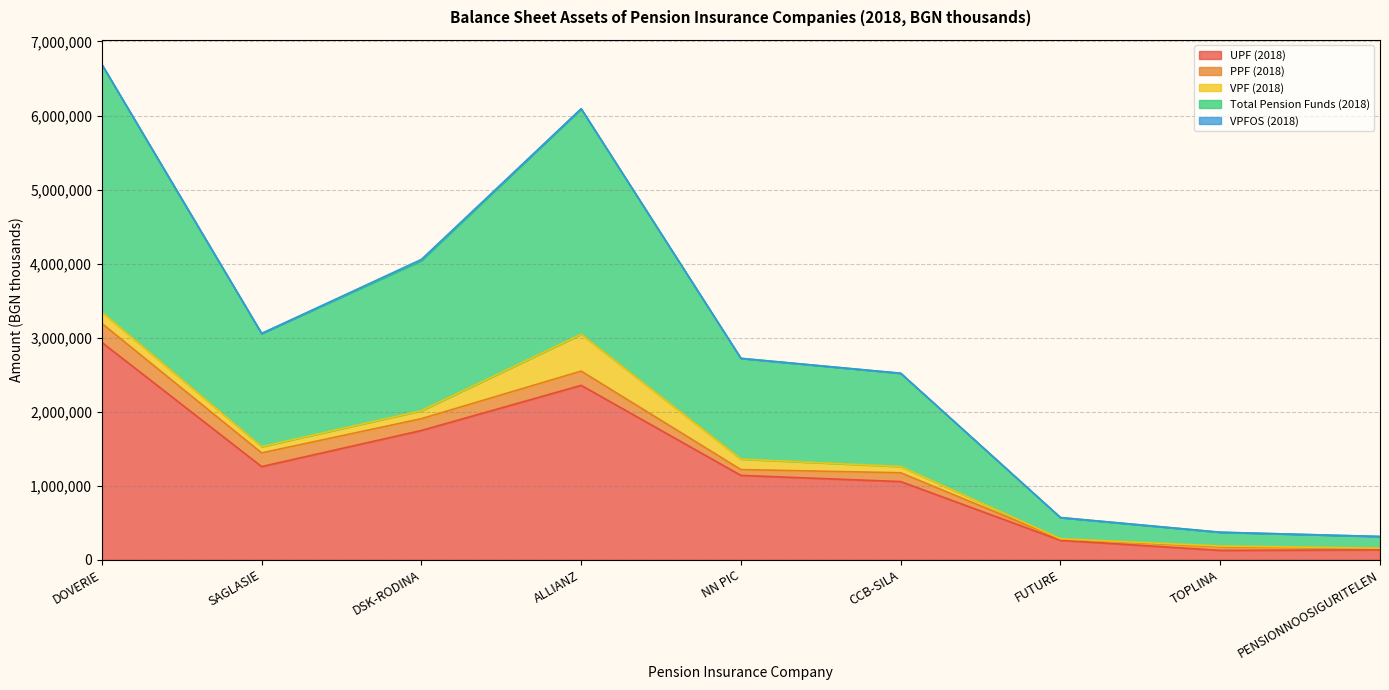

What are all the series names shown in the legend?

UPF (2018), PPF (2018), VPF (2018), Total Pension Funds (2018), VPFOS (2018)